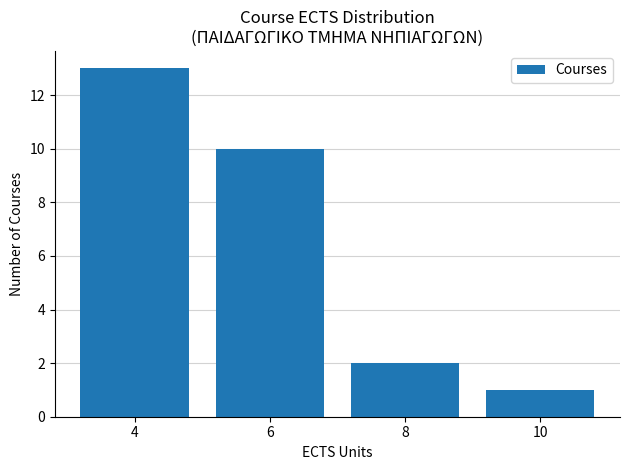

True or false: the data shows 0 at 10.

False